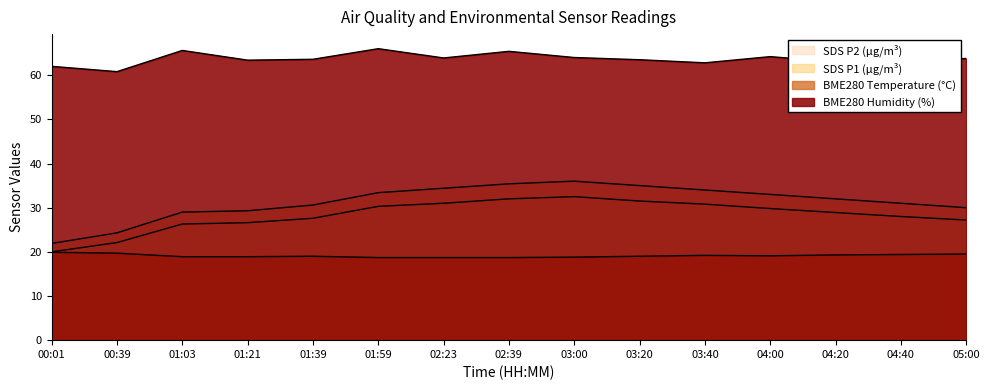

What position from the right is 04:20?

3